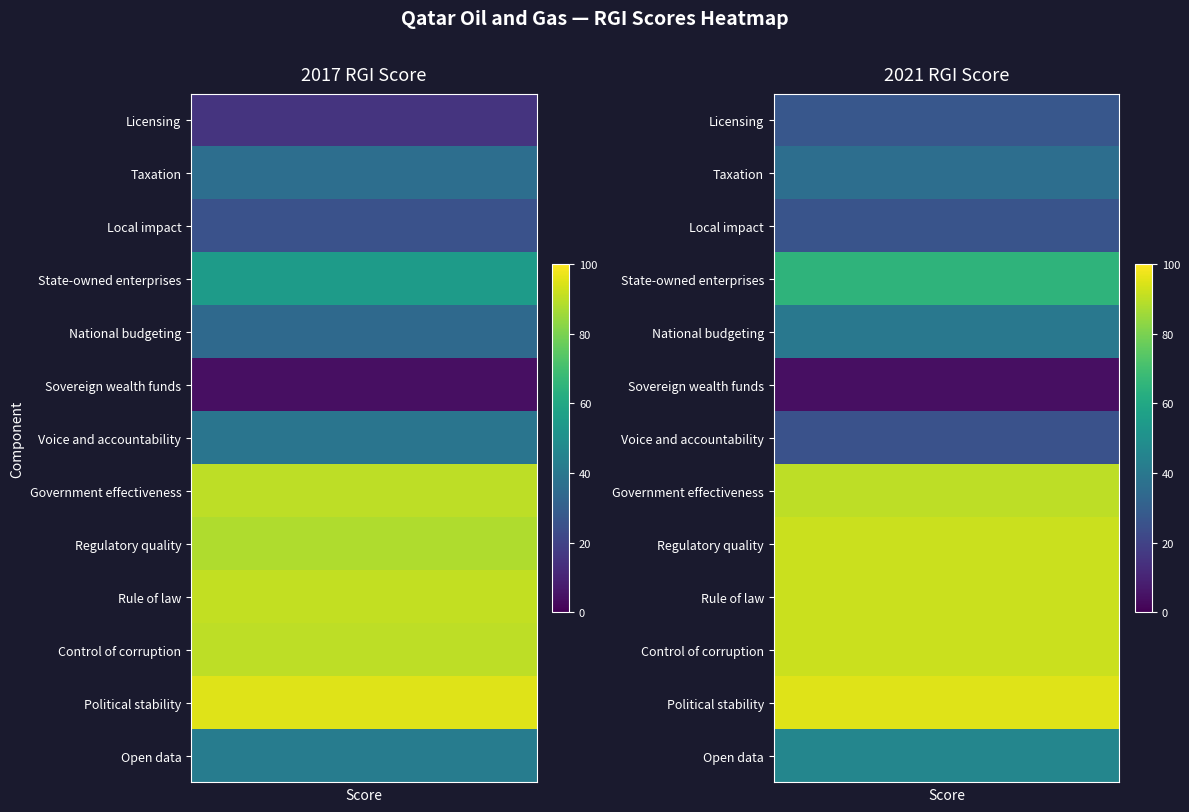

What is the sum of the Local impact values at 0 and 1?

51